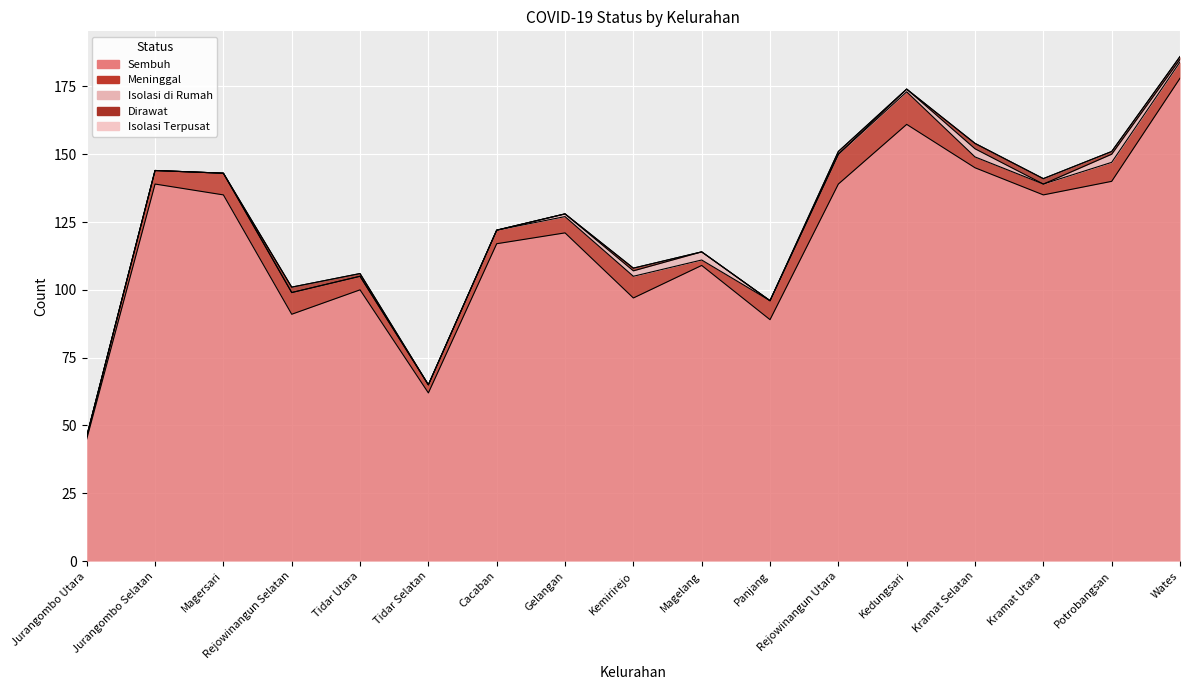

Read the Dirawat value at Kemirirejo.

1